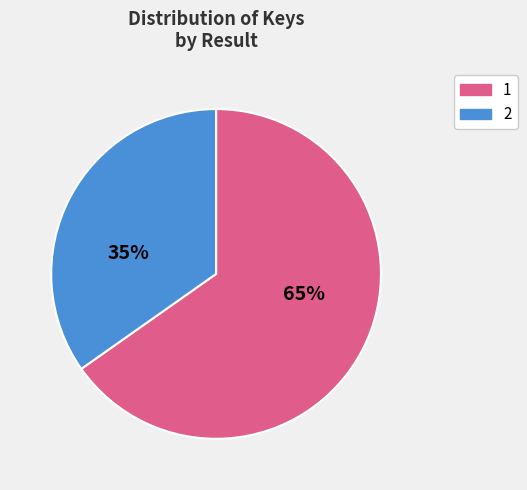

What percentage is the 1 slice, to the nearest percent?

65%